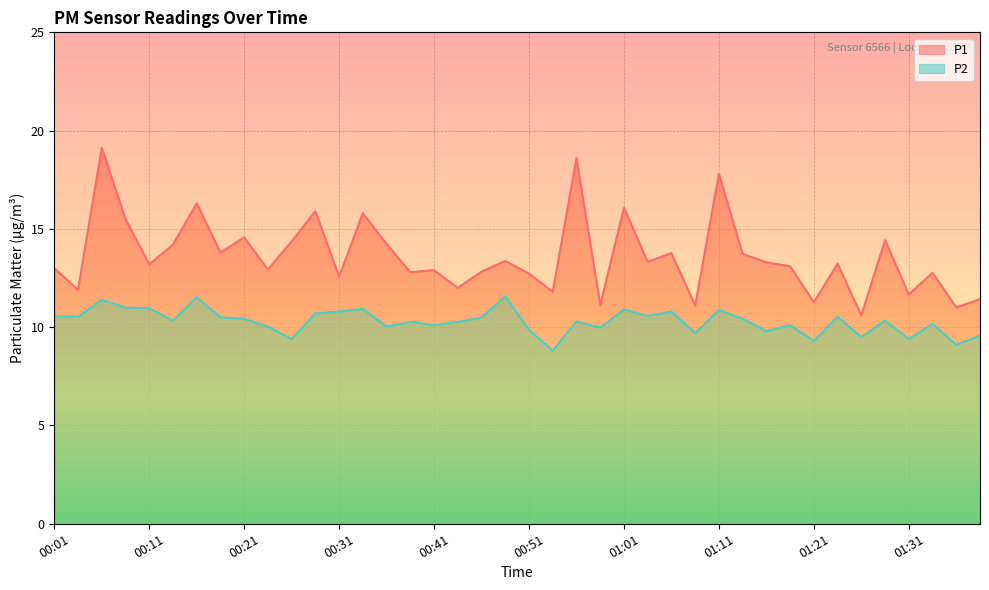

Count the number of data series in this chart.

2